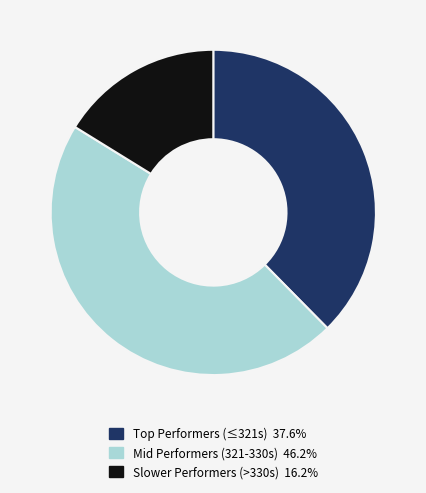

What is the ratio of the value at Mid Performers (321-330s) 46.2% to the value at Slower Performers (>330s) 16.2%?

2.9